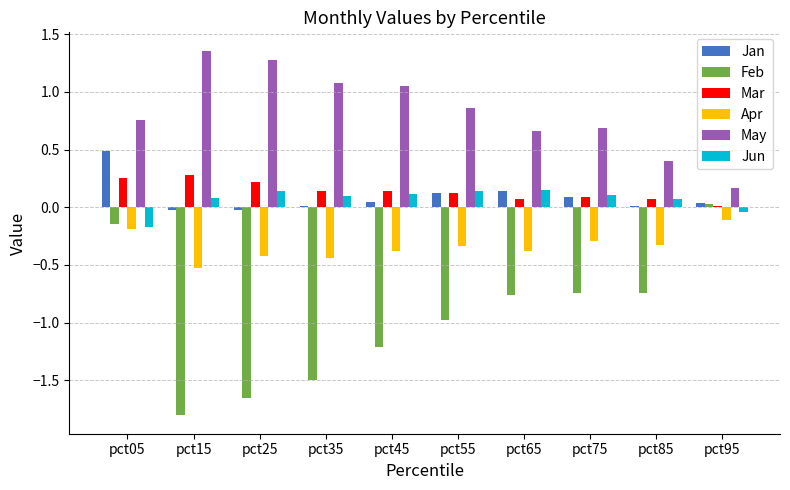

Is the value of Jan at pct25 greater than the value of Feb at pct25?

Yes